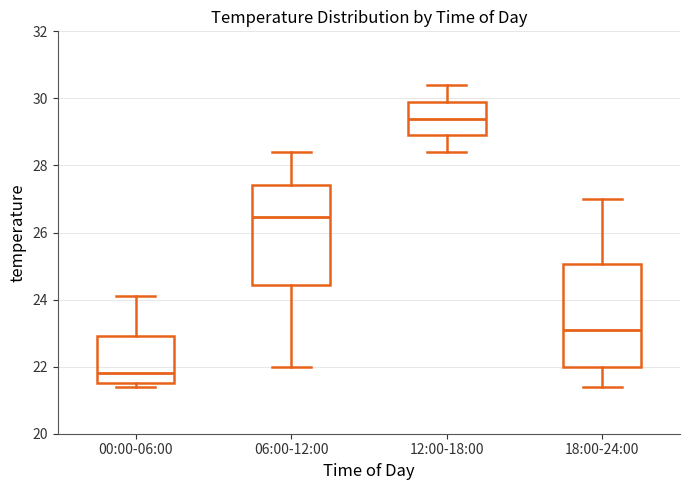

Where does the upper whisker of the box for 00:00-06:00 end on the y-axis? The values are not printed on the chart, so give them approximately, as read against the axis.

24.2